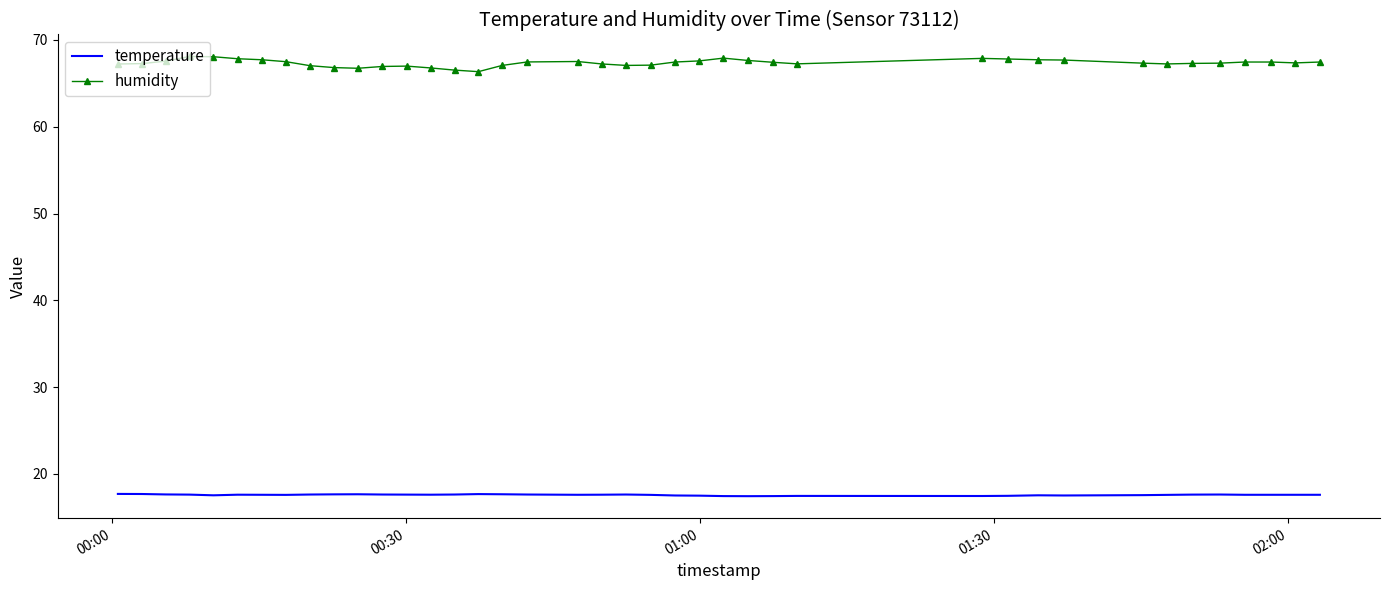

Which series has the largest range (max minus min)?

humidity